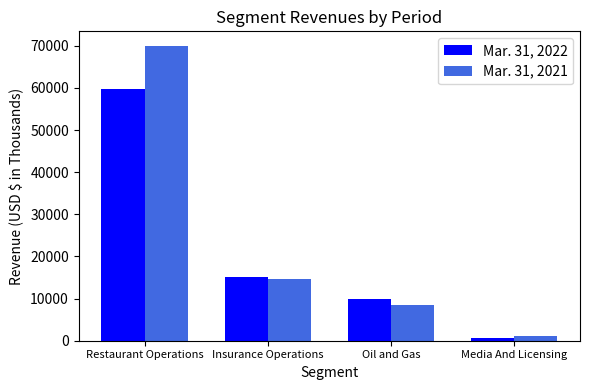

Reading left to right, transcribe all the data shown in this chart.

Mar. 31, 2022: 59847	15079	9812	634
Mar. 31, 2021: 69954	14619	8592	1123